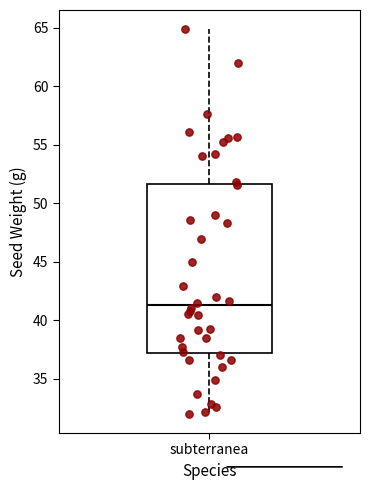

Transcribe this box plot: give where the median line is, the range the box spans, and where the two whiskers end, as read against the y-axis. The values are not printed on the chart, so give them approximately, as read against the axis.

median 41.5, box 37.0 to 51.5, whiskers 32.0 to 65.0